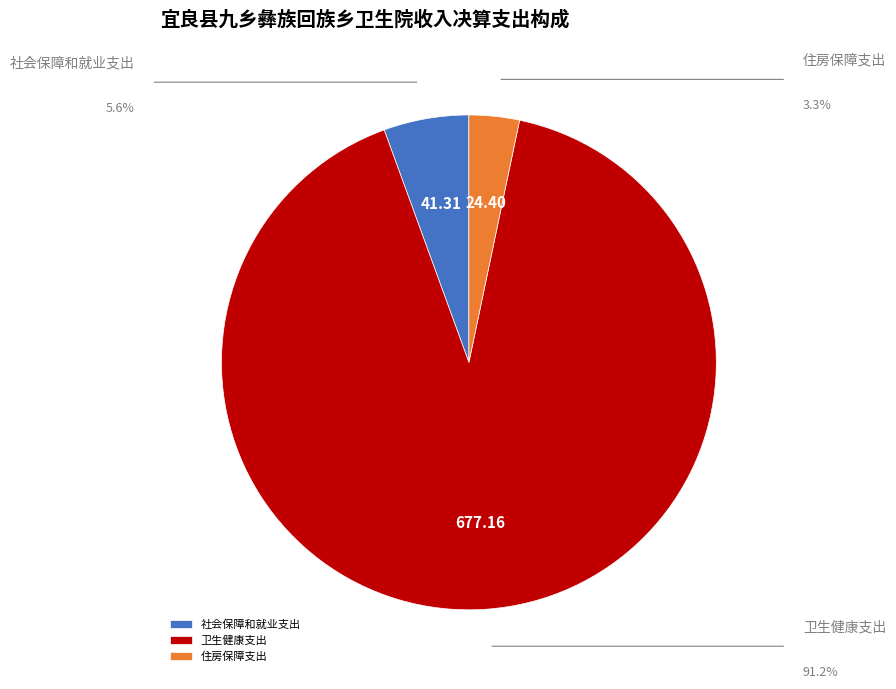

What is the majority slice?

卫生健康支出